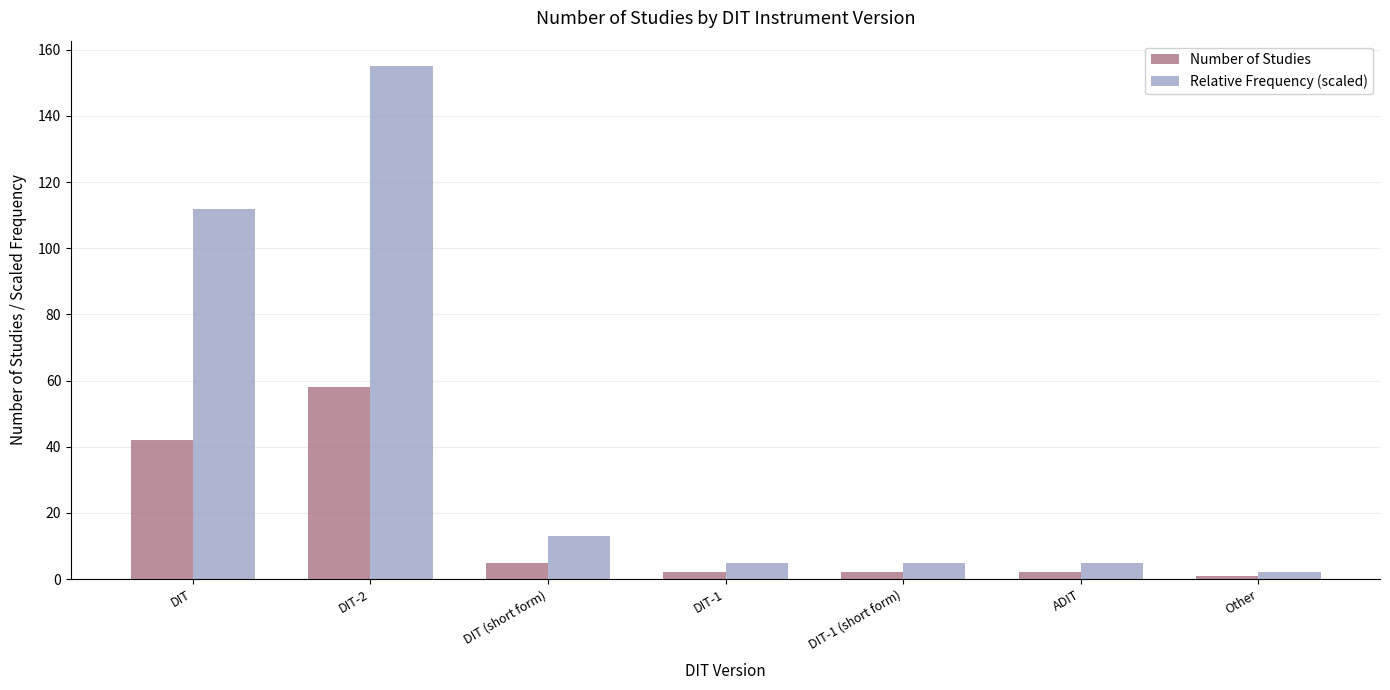

Which category has the highest value in the Relative Frequency (scaled) series?

DIT-2